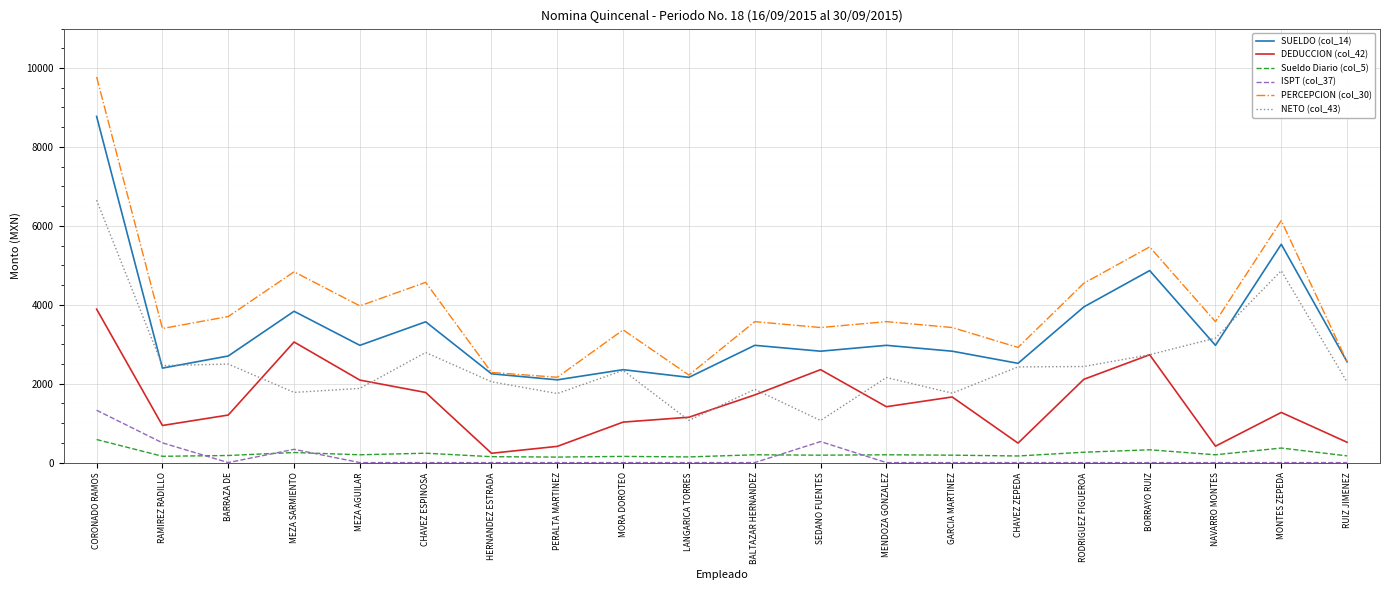

What is the greatest value displayed?

9774.0